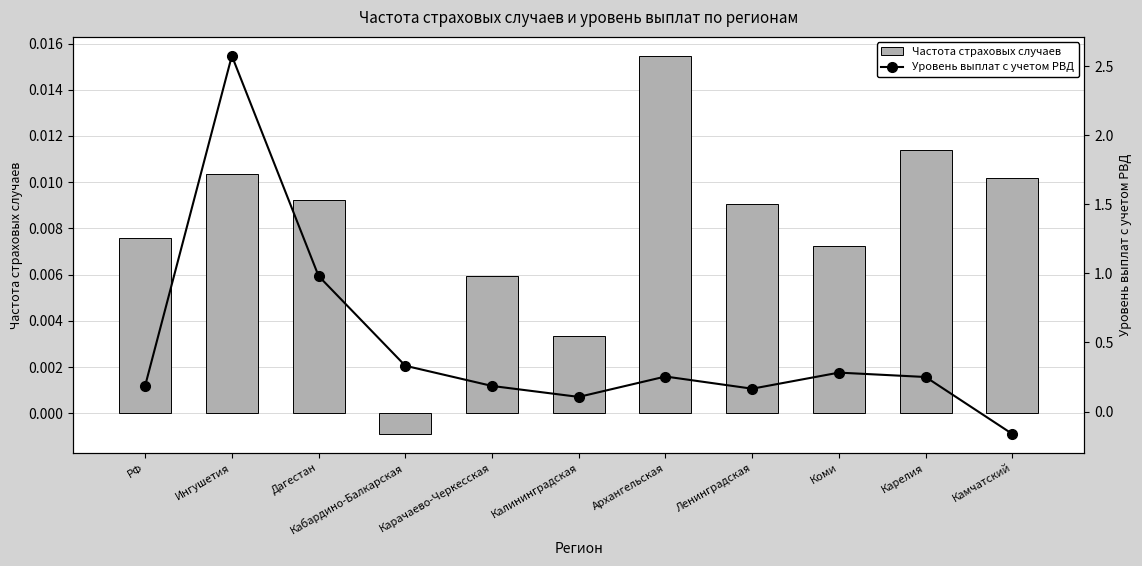

Reading left to right, what are all the values shown in this chart?

Частота страховых случаев: РФ=0.0	Ингушетия=0.0	Дагестан=0.0	Кабардино-Балкарская=-0.0	Карачаево-Черкесская=0.0	Калининградская=0.0	Архангельская=0.0	Ленинградская=0.0	Коми=0.0	Карелия=0.0	Камчатский=0.0
Уровень выплат с учетом РВД: РФ=0.2	Ингушетия=2.6	Дагестан=1.0	Кабардино-Балкарская=0.3	Карачаево-Черкесская=0.2	Калининградская=0.1	Архангельская=0.3	Ленинградская=0.2	Коми=0.3	Карелия=0.2	Камчатский=-0.2